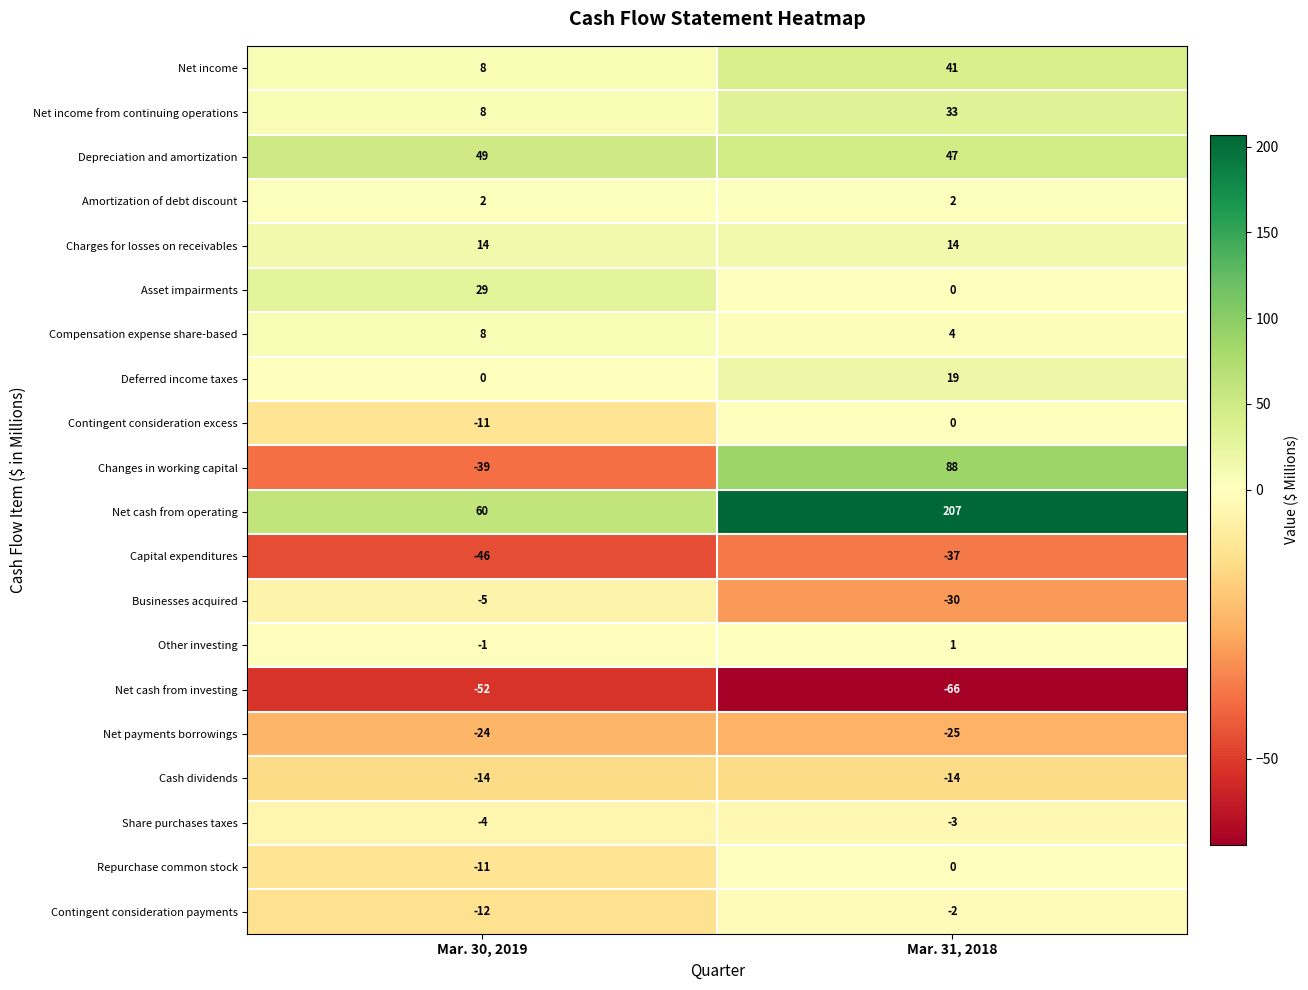

What is the greatest value displayed?

207